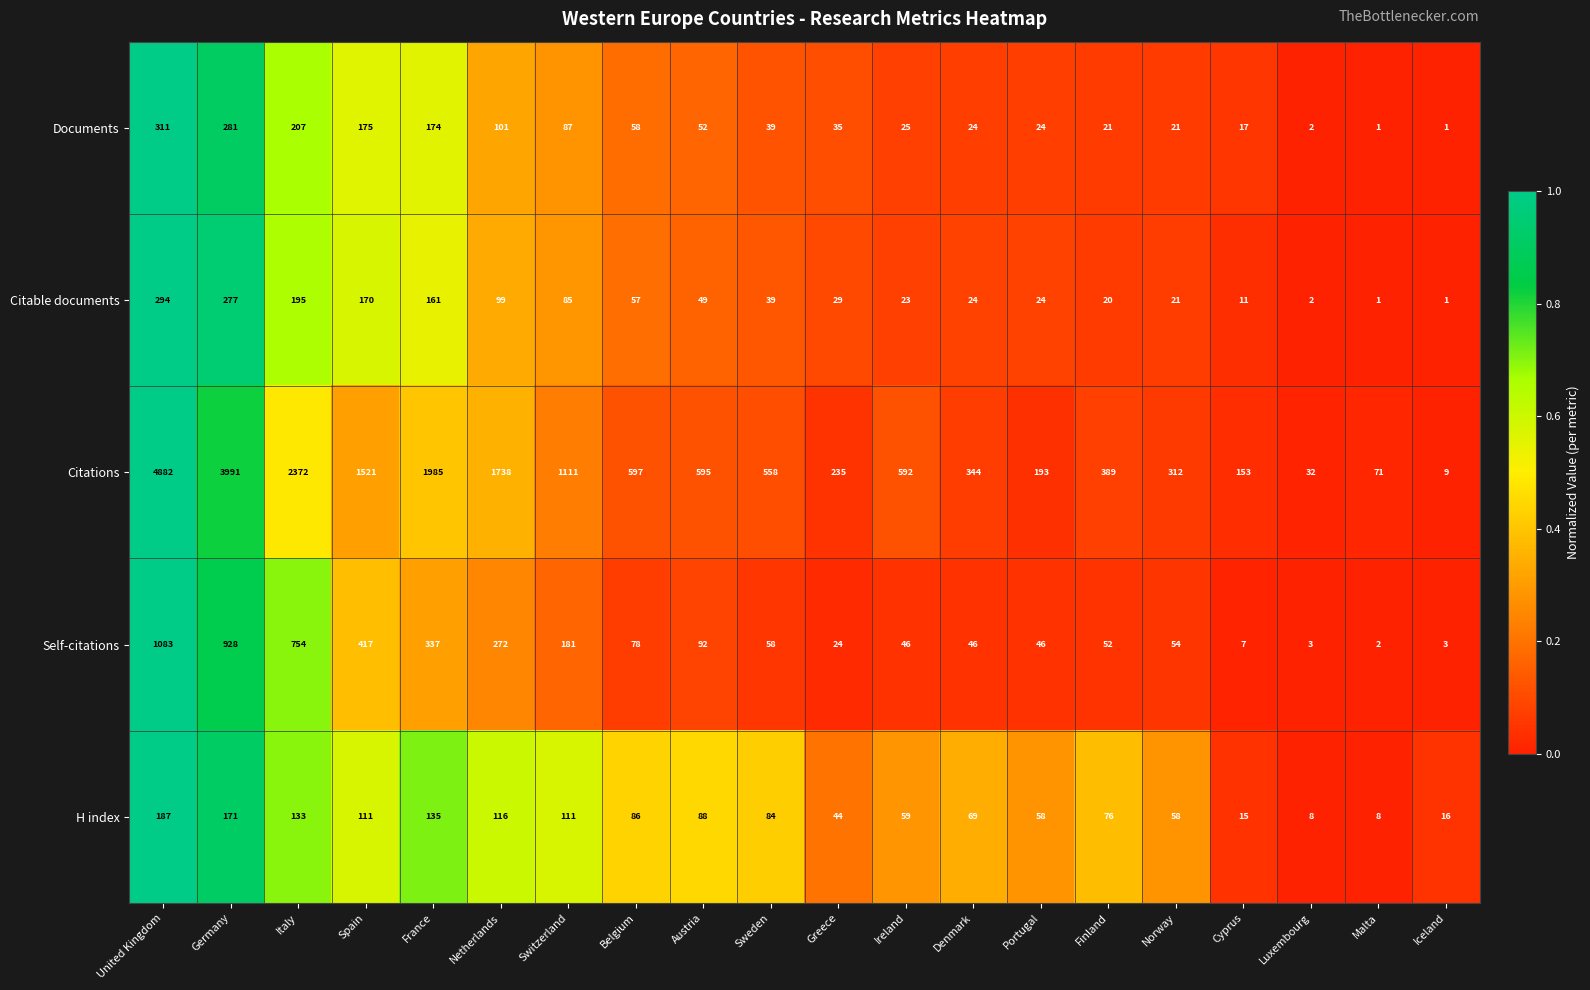

Which series has the largest range (max minus min)?

Citations